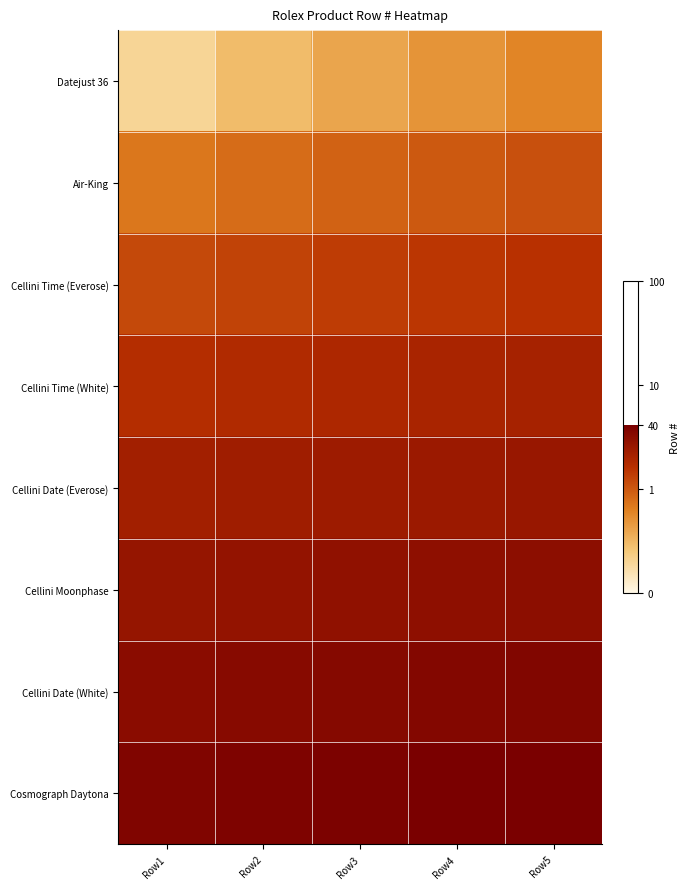

How many series are shown in this chart?

8